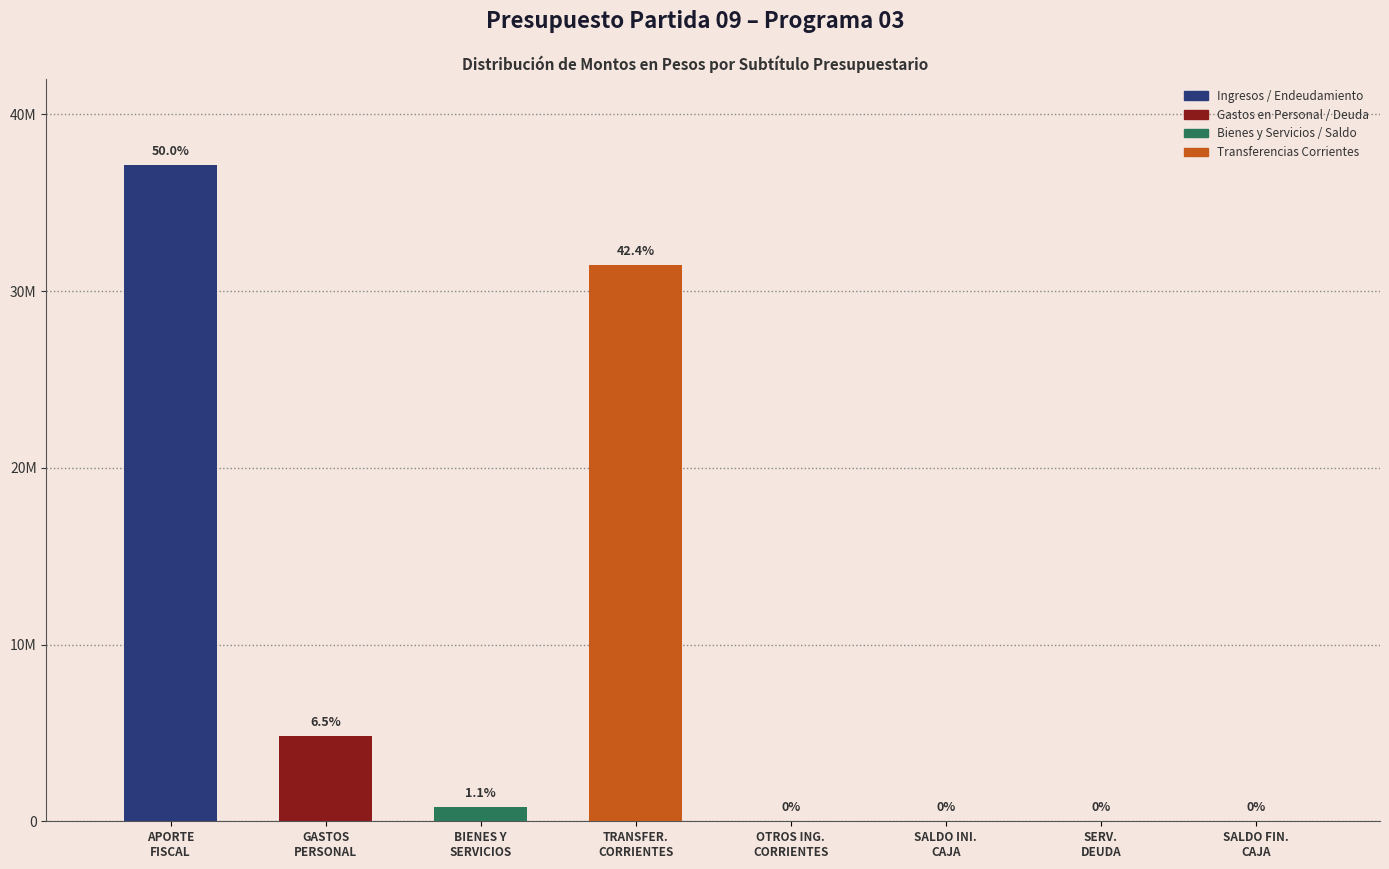

What is the sum of the values at SALDO FIN. CAJA and BIENES Y SERVICIOS?

823126